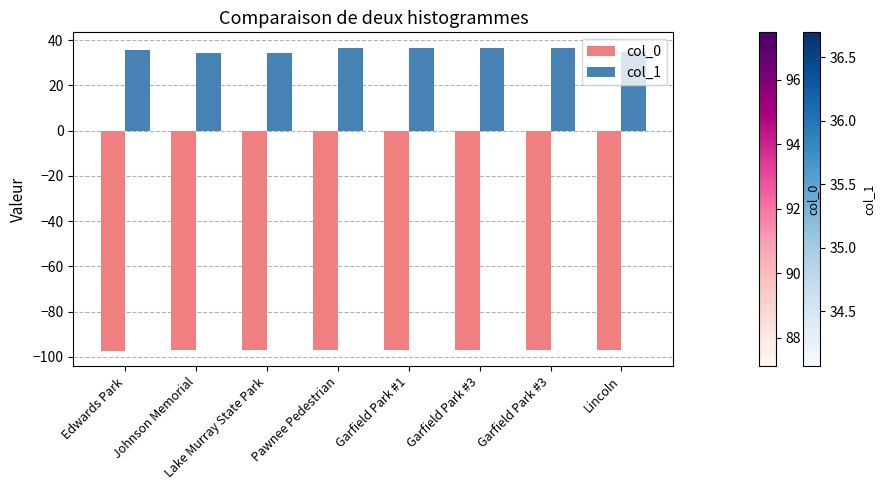

How many groups of bars are there?

8